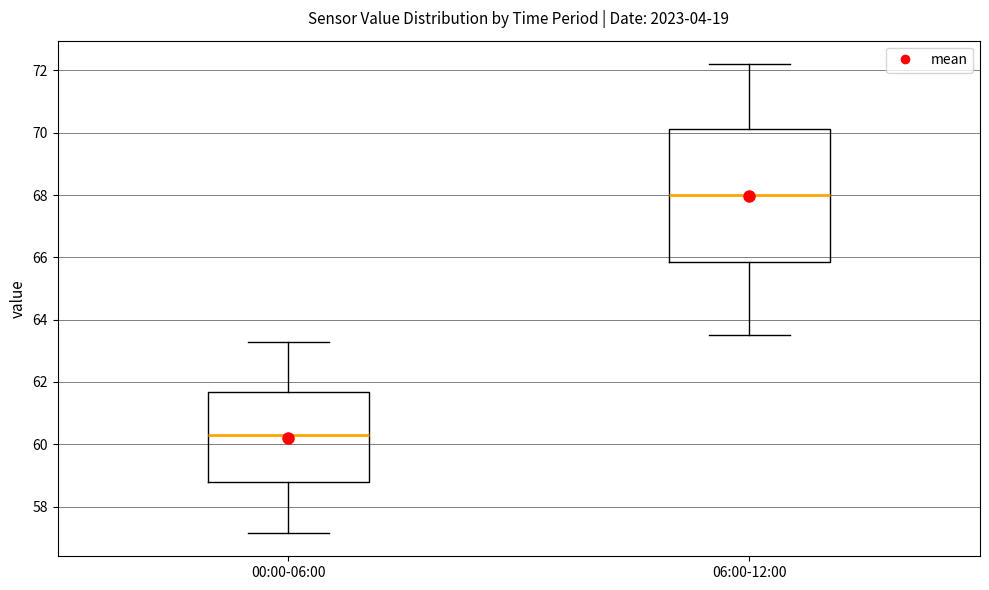

Reading left to right, read every box against the y-axis: the position of its median line, the range the box covers, and the ends of its whiskers. The values are not printed on the chart, so give them approximately, as read against the axis.

00:00-06:00: median 60.4, box 58.8 to 61.6, whiskers 57.2 to 63.2
06:00-12:00: median 68.0, box 65.8 to 70.2, whiskers 63.6 to 72.2